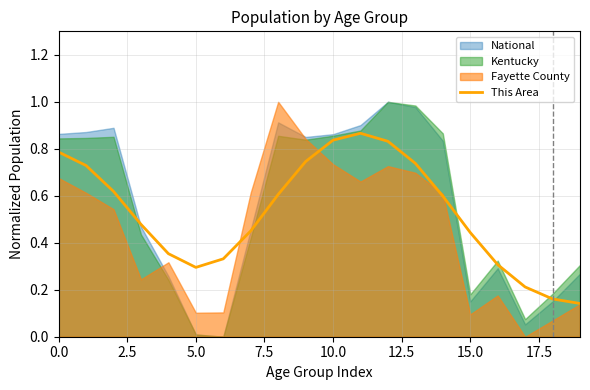

What is the label of the 10th point from the right?

10